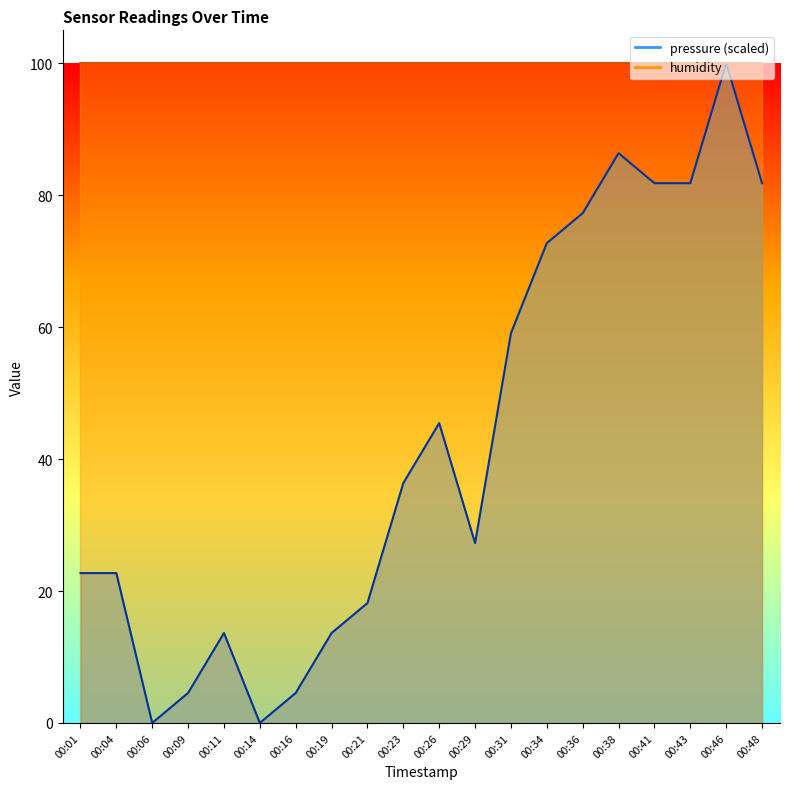

What is the difference between the maximum and second lowest values?

100.0